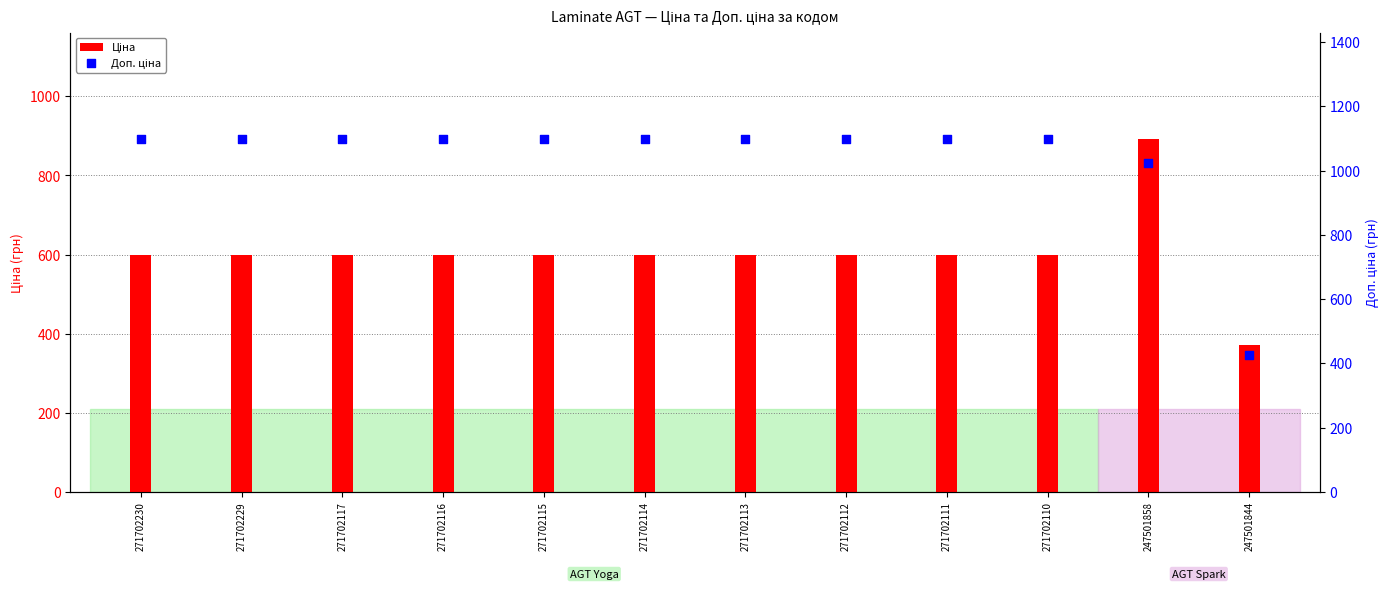

What is the total value across all series at 271702114?

1699.9